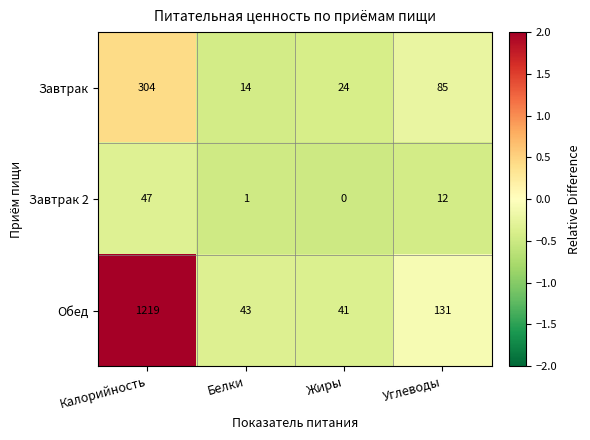

Which series has the largest range (max minus min)?

Обед